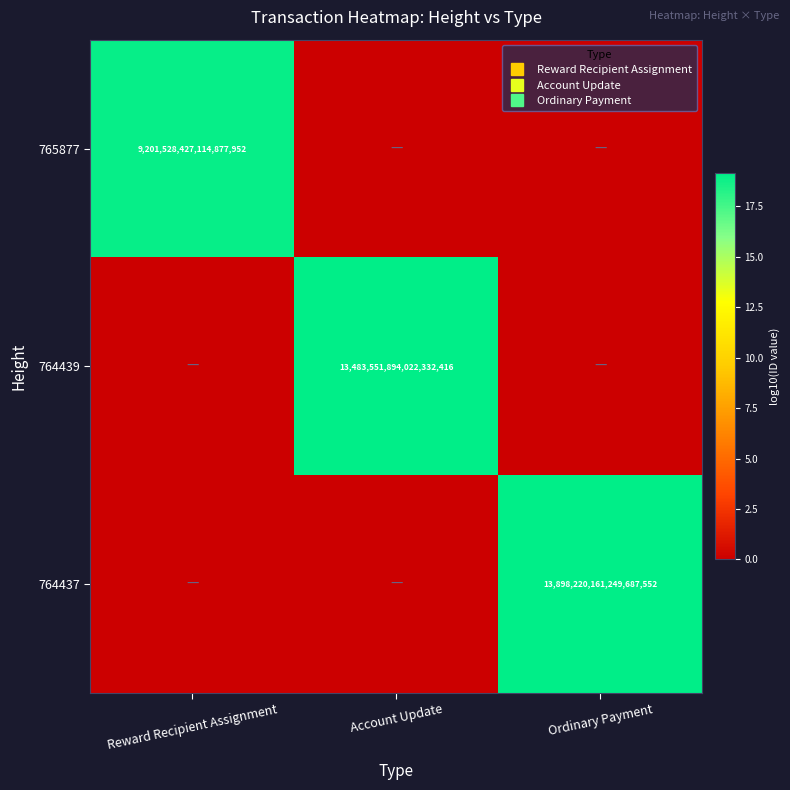

At how many categories does at least one series exceed 9?

3